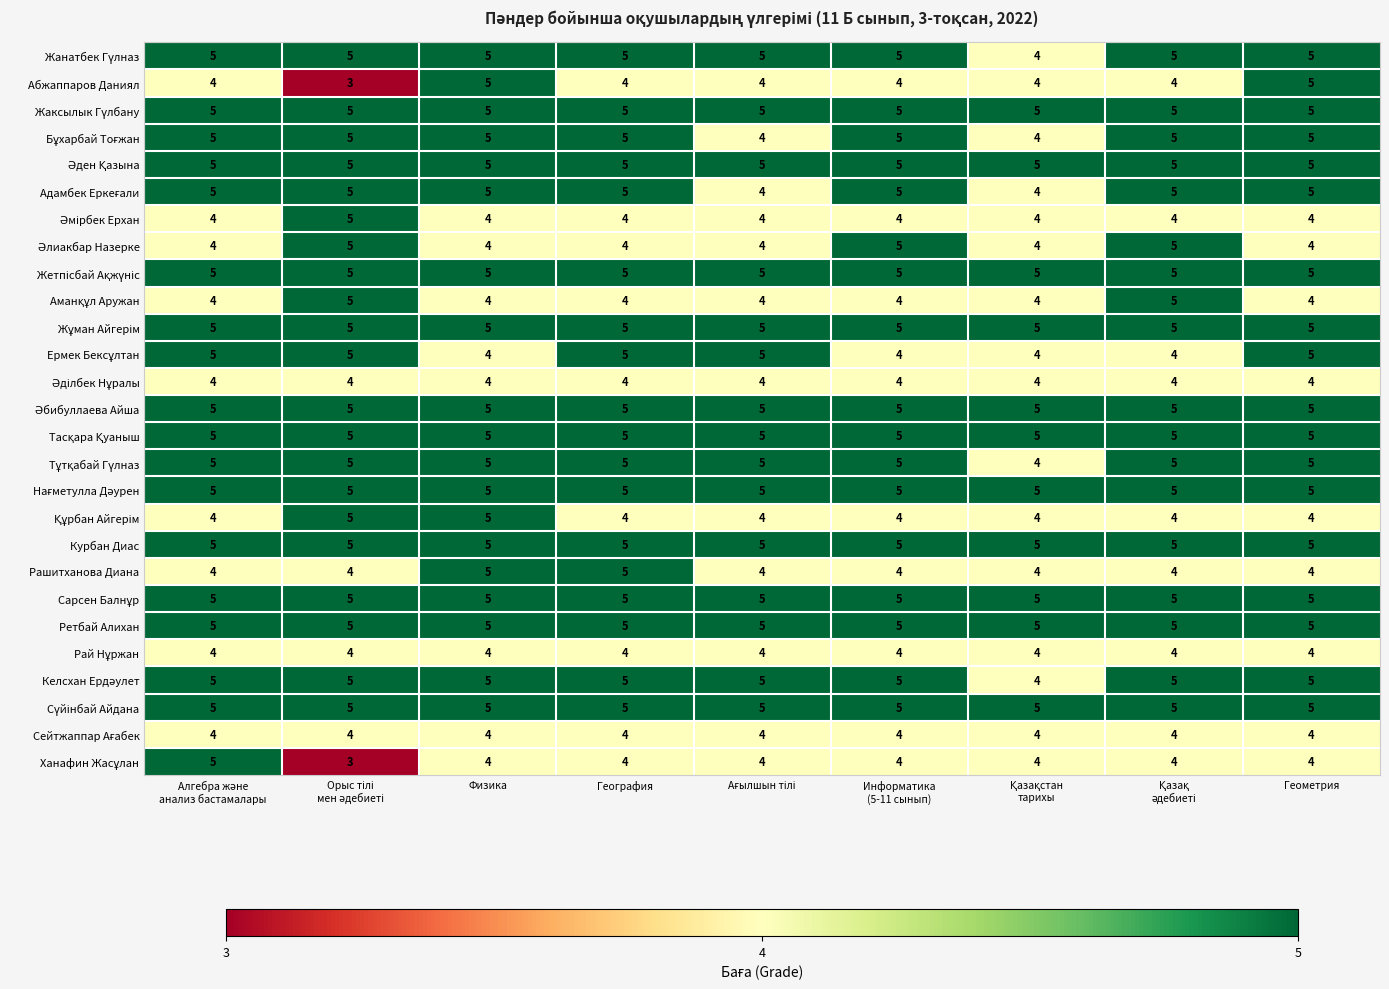

At how many categories does at least one series exceed 4?

9